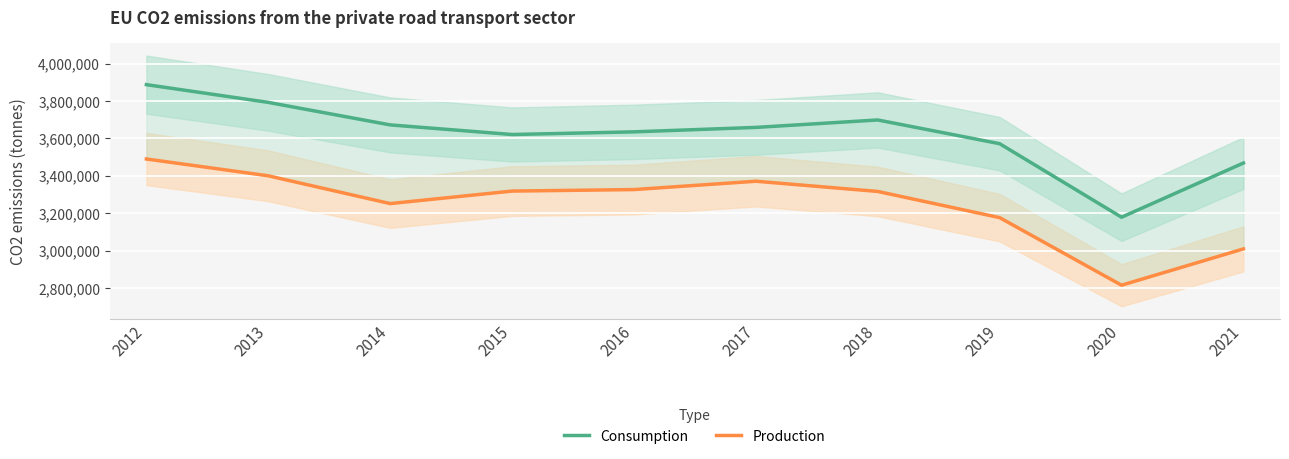

Reading left to right, transcribe all the data shown in this chart.

Consumption: 3887557	3792652	3672251	3620813	3635077	3658779	3698592	3571730	3178437	3468402
Production: 3489938	3399977	3251418	3318280	3326322	3370918	3316298	3176218	2814849	3009011